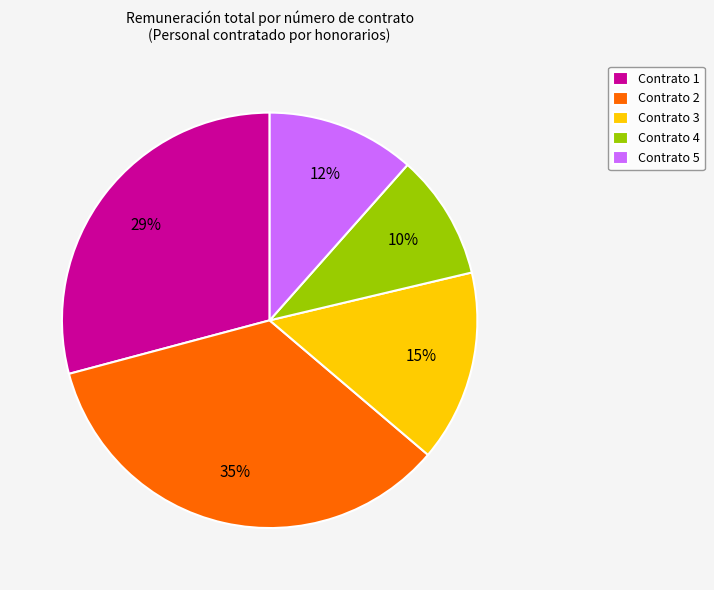

Does Contrato 3 account for over 50% of the chart?

No